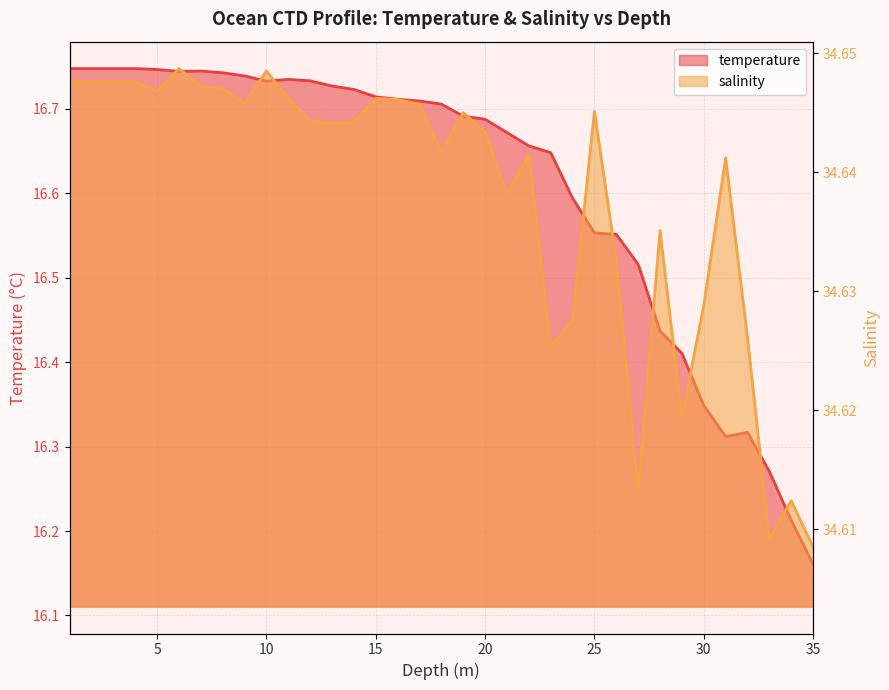

True or false: salinity has a value of 34.6 at 8.0.

True